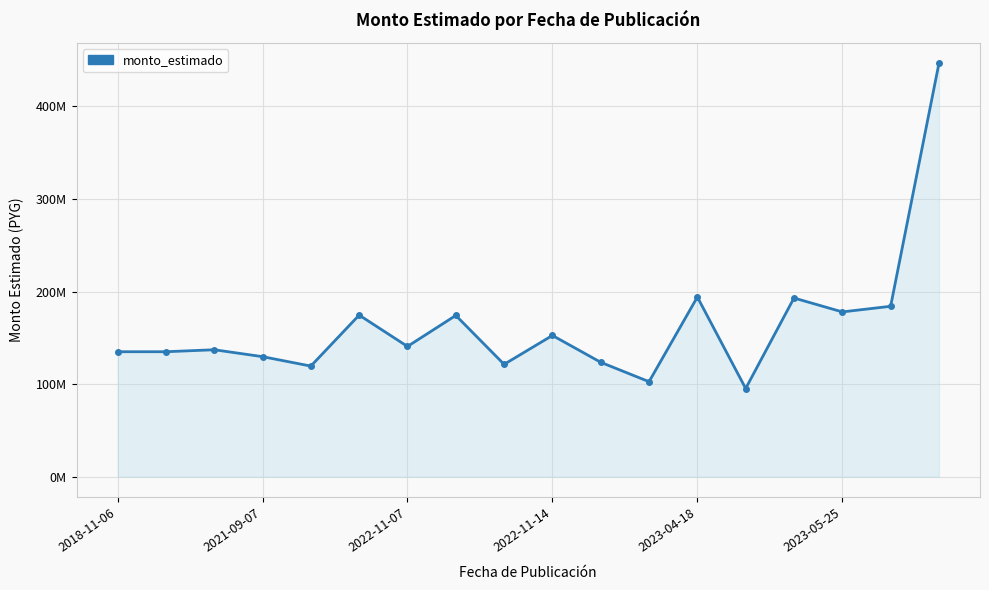

Does the chart have visible grid lines?

Yes